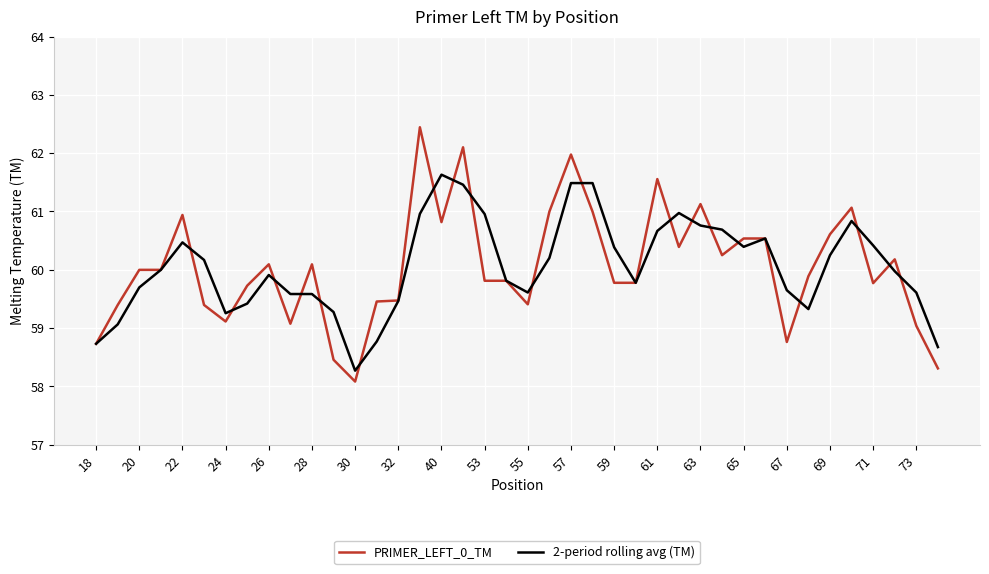

What is the minimum value for 2-period rolling avg (TM)?

58.3